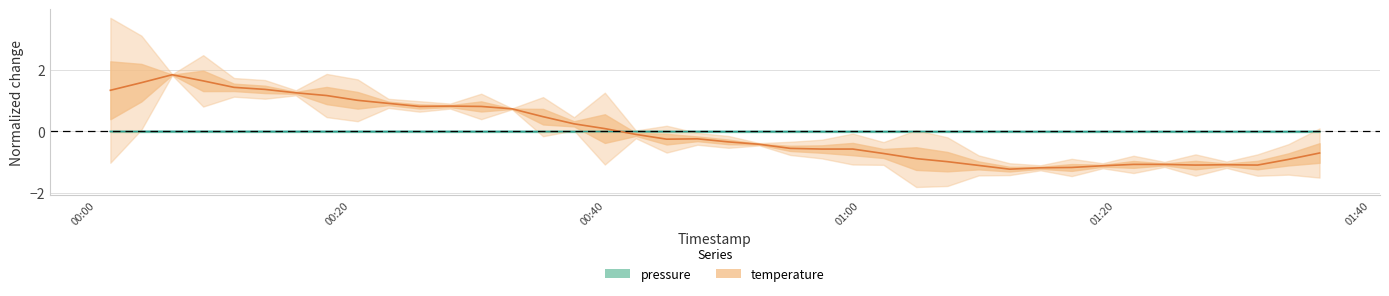

True or false: pressure has more than 0 points higher than both neighbors.

True